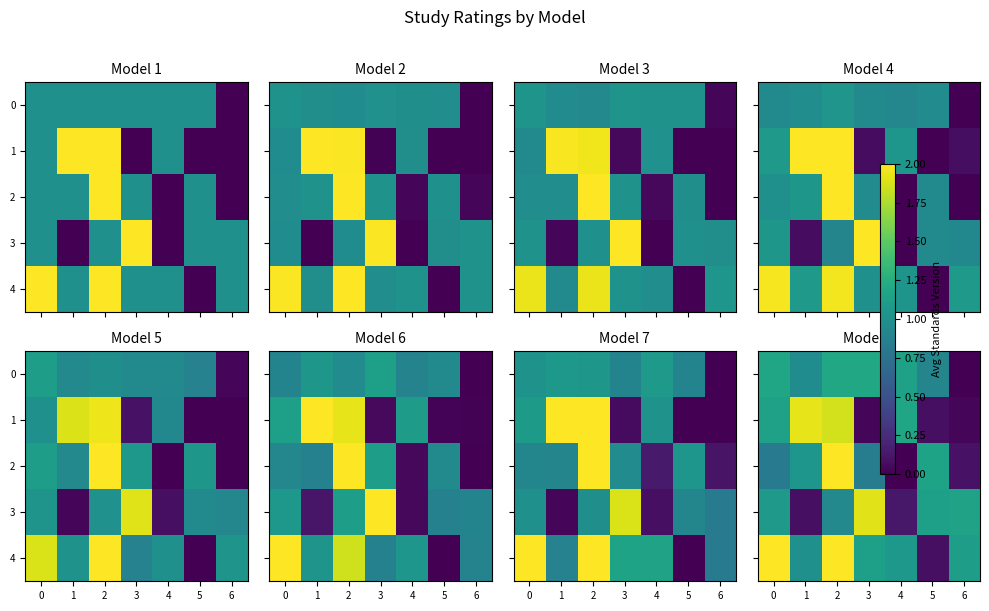

At which category is the sum across all series the highest?

2